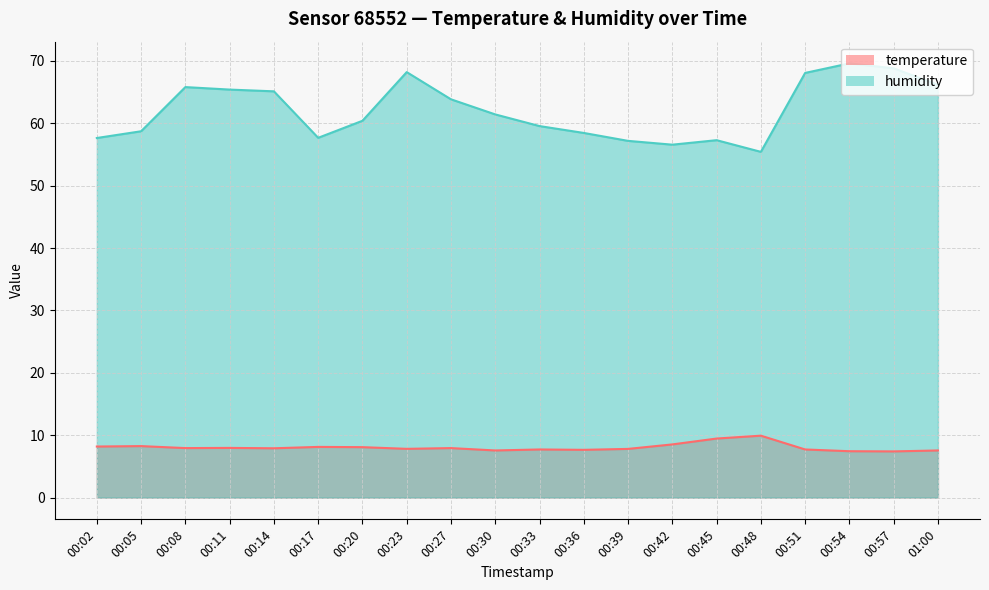

Which series has the largest range (max minus min)?

humidity